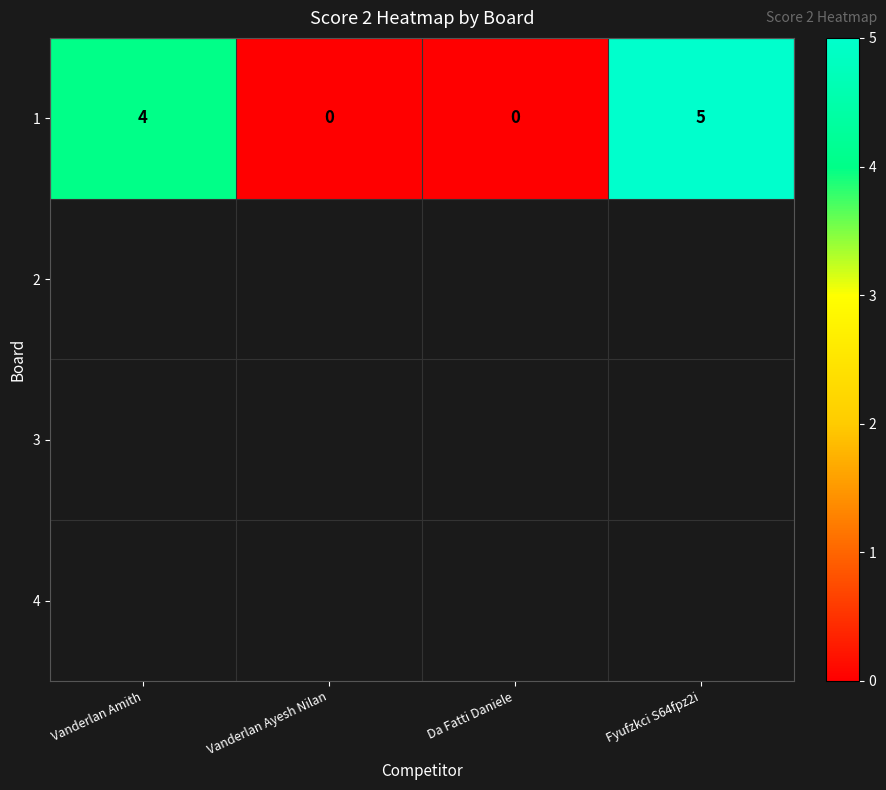

List the labels in order of value, largest first.

Fyufzkci S64fpz2i, Vanderlan Amith, Vanderlan Ayesh Nilan, Da Fatti Daniele